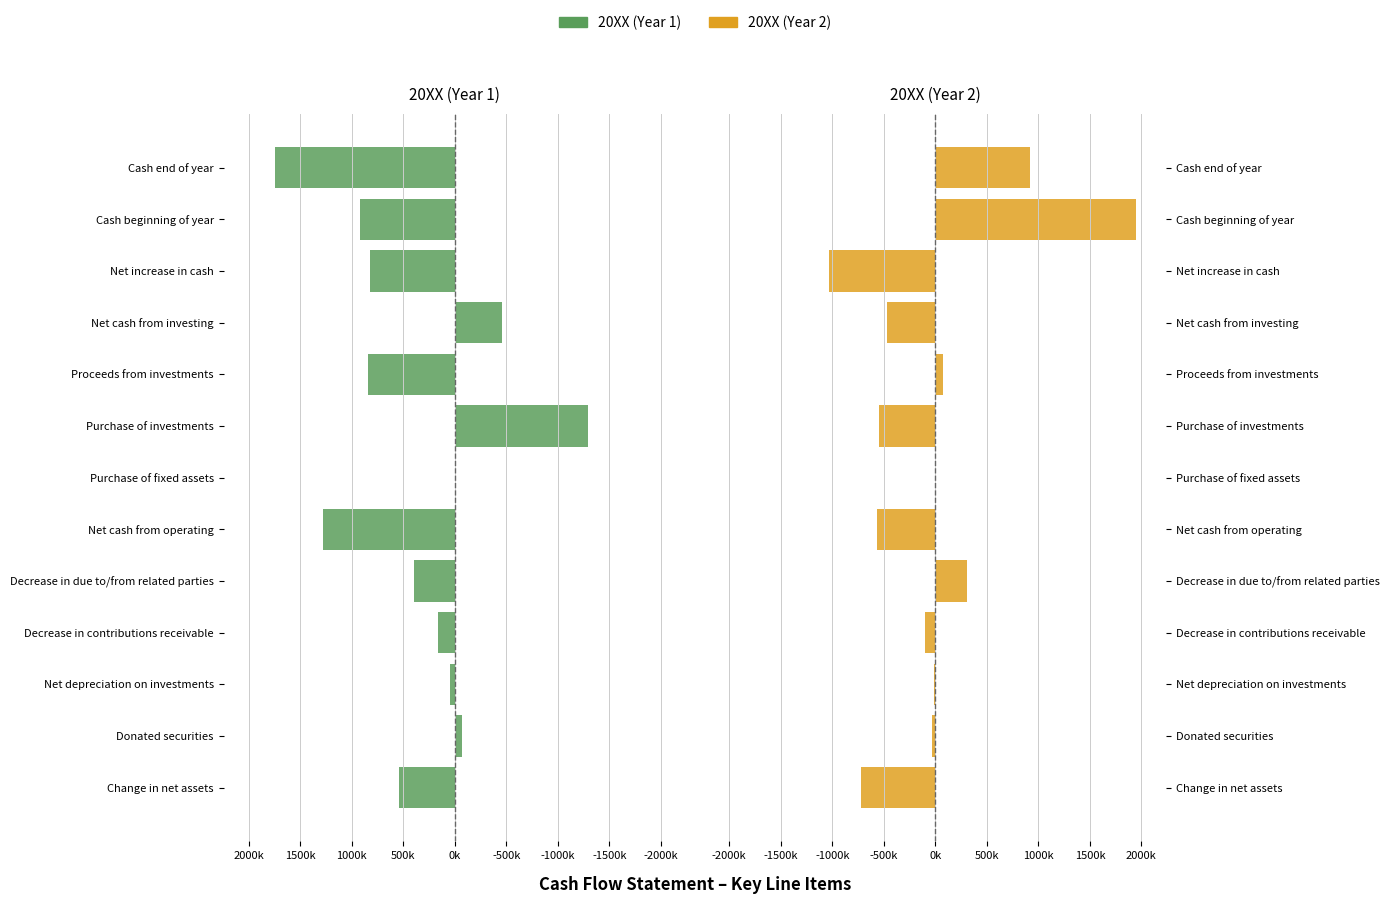

Between Change in net assets and Net cash from investing, which series saw the biggest shift?

20XX (Year 1)